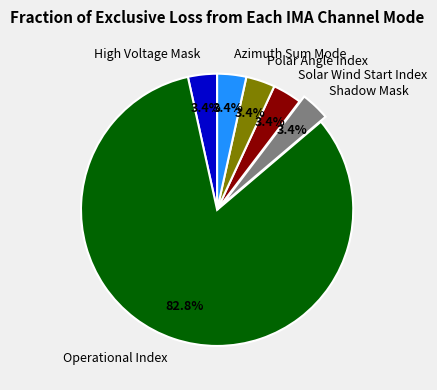

What portion of the pie excludes Polar Angle Index?

96.6%